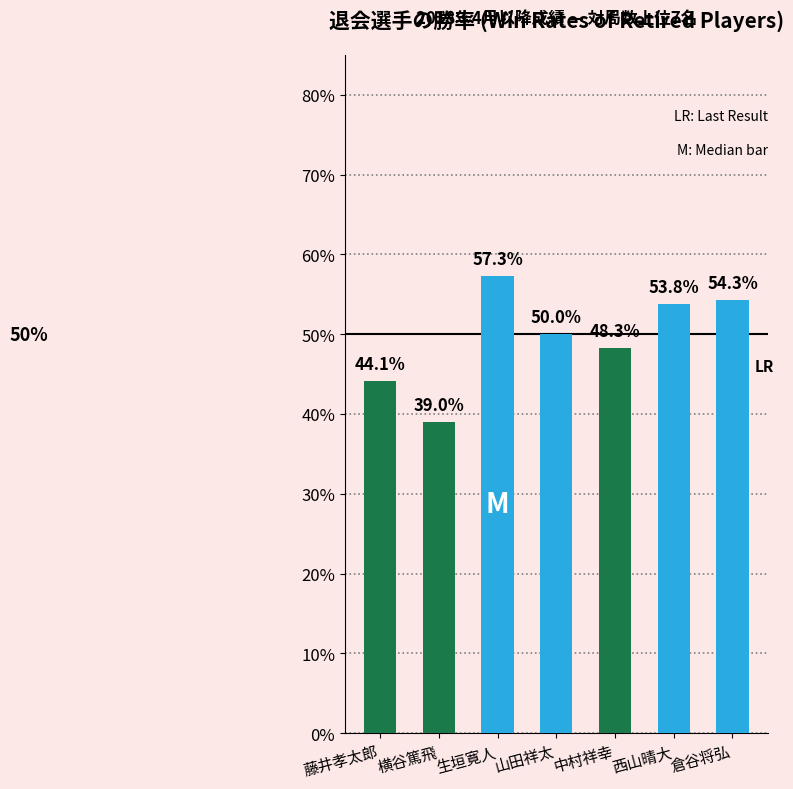

What is the minimum value shown in the chart?

0.4